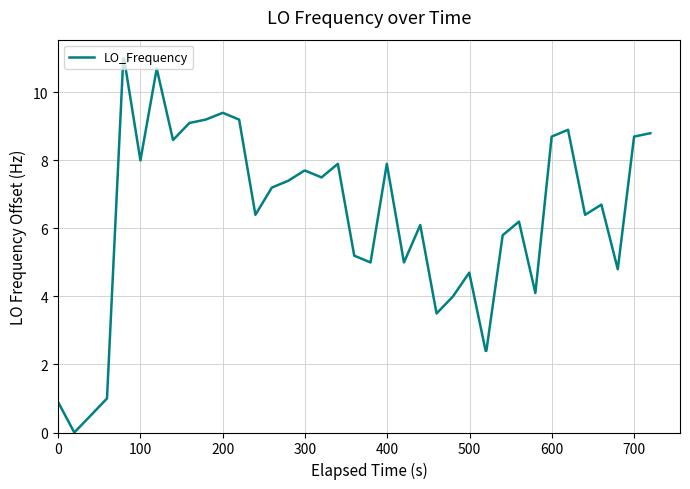

Count the number of categories in the chart.

40